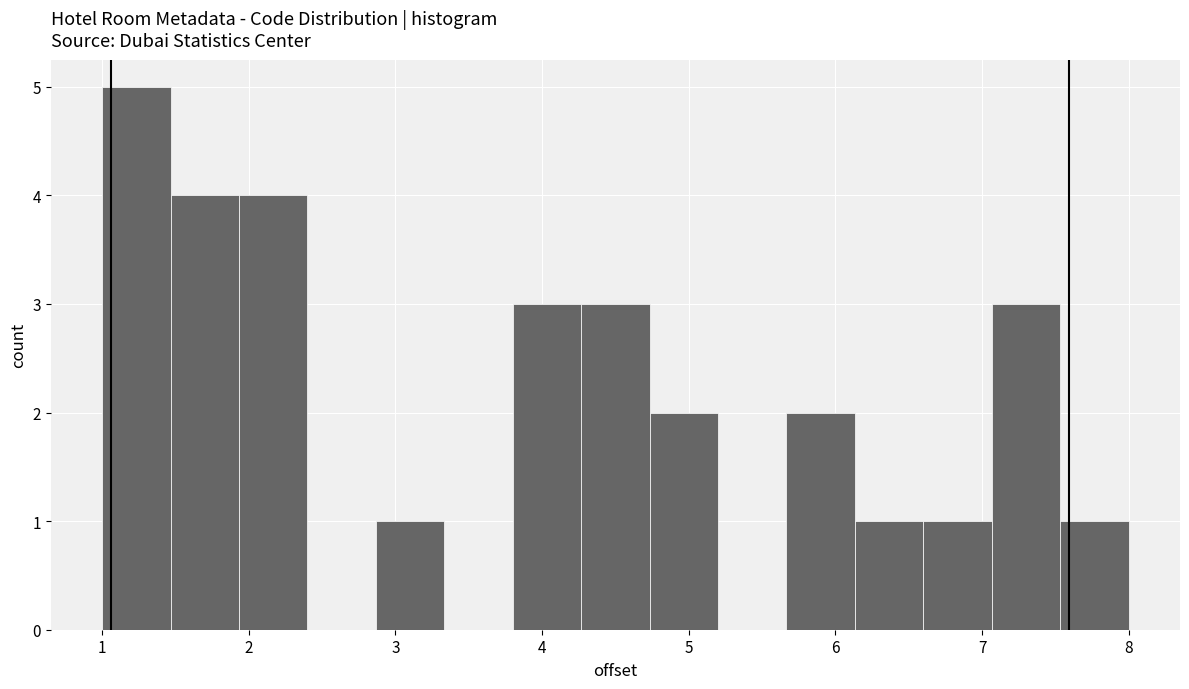

Reading left to right, transcribe this chart: for each bar, give the range it covers on the x-axis and its height. Neither the bar edges nor the heights are printed on the chart, so give them approximately, as read against the axes.

1.0 to 1.5: 5
1.5 to 1.9: 4
1.9 to 2.4: 4
2.4 to 2.9: 0
2.9 to 3.3: 1
3.3 to 3.8: 0
3.8 to 4.3: 3
4.3 to 4.7: 3
4.7 to 5.2: 2
5.2 to 5.7: 0
5.7 to 6.1: 2
6.1 to 6.6: 1
6.6 to 7.1: 1
7.1 to 7.5: 3
7.5 to 8.0: 1